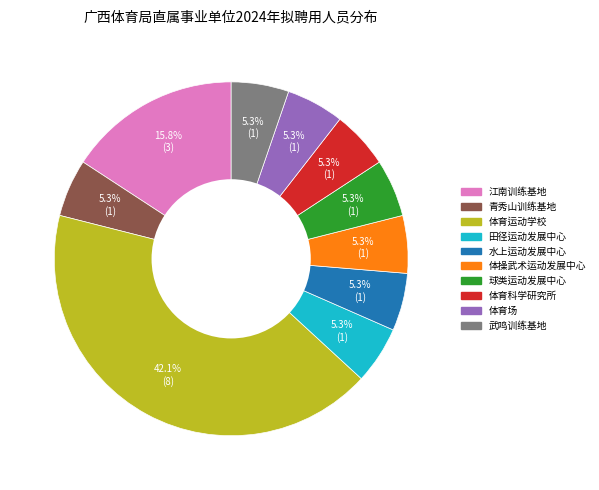

Does any single category account for the majority?

No